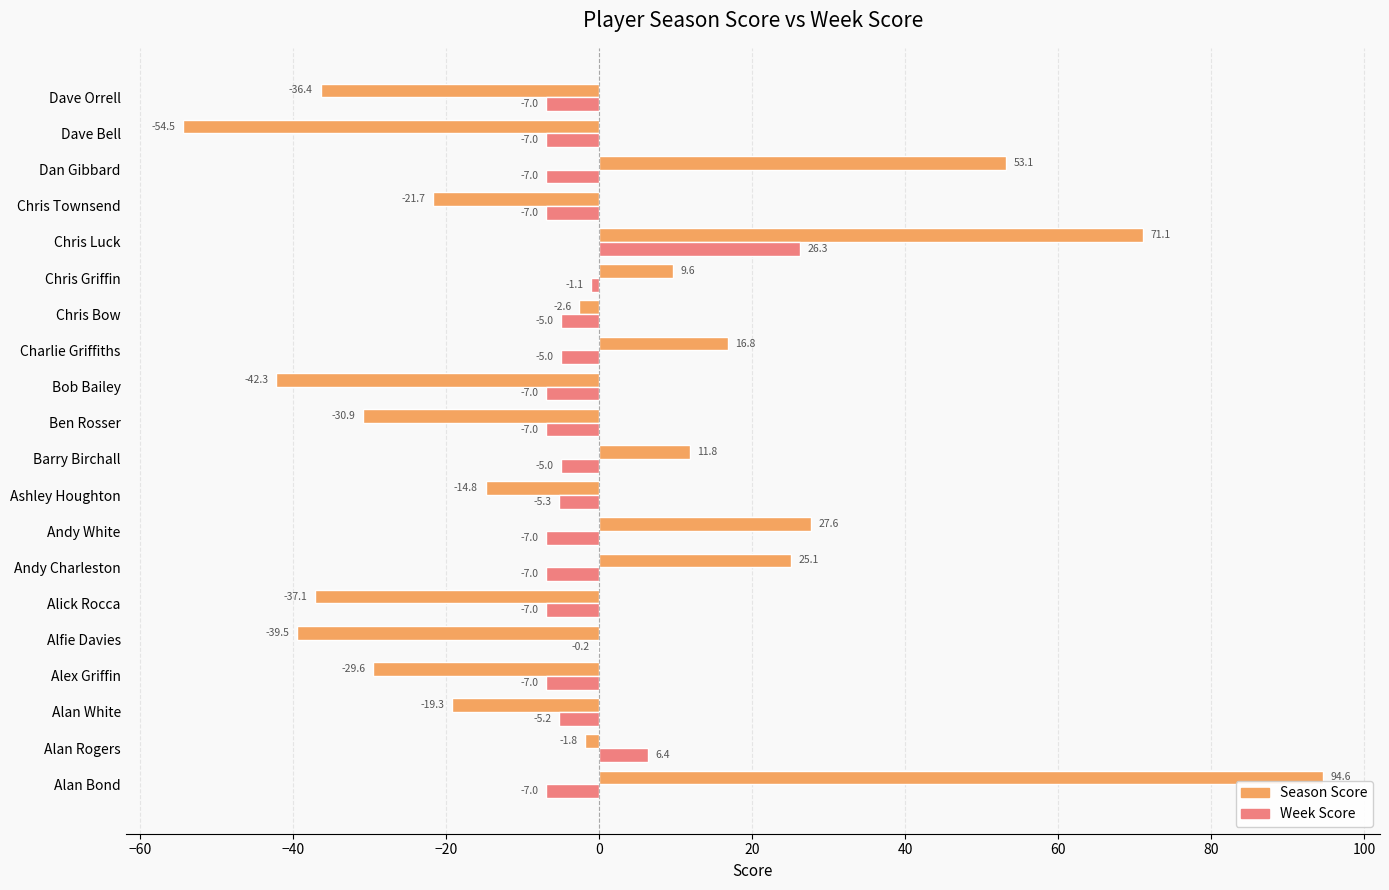

Which category has the highest value across all series?

Alan Bond